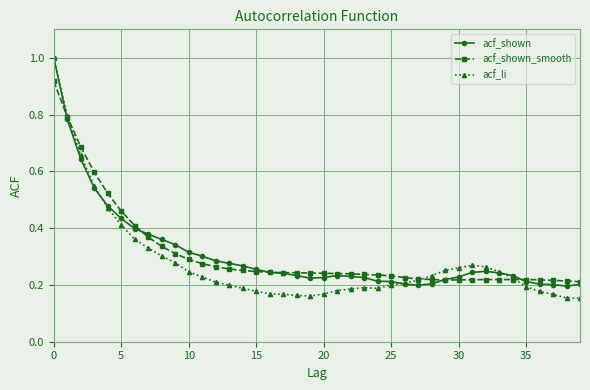

What is the maximum value for acf_li?

1.0